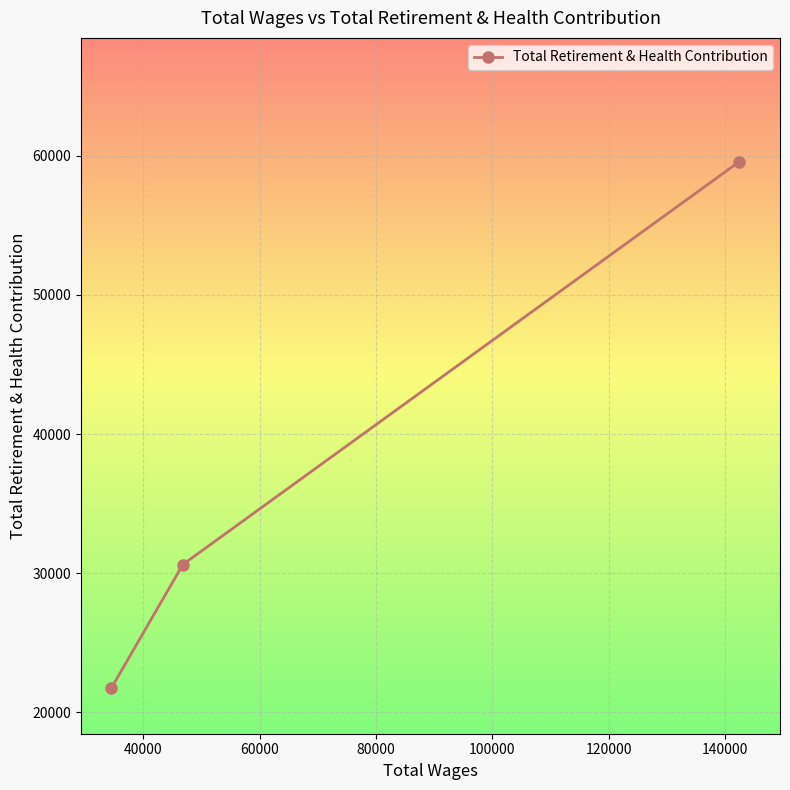

Reading left to right, extract all data points from this chart.

21718	30621	59541